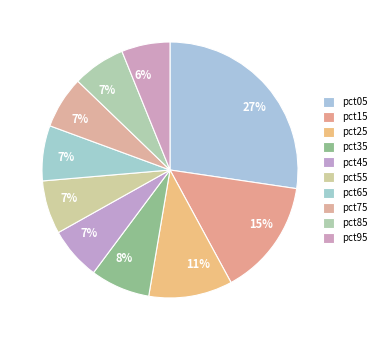

What is the smallest slice in the pie chart?

pct95